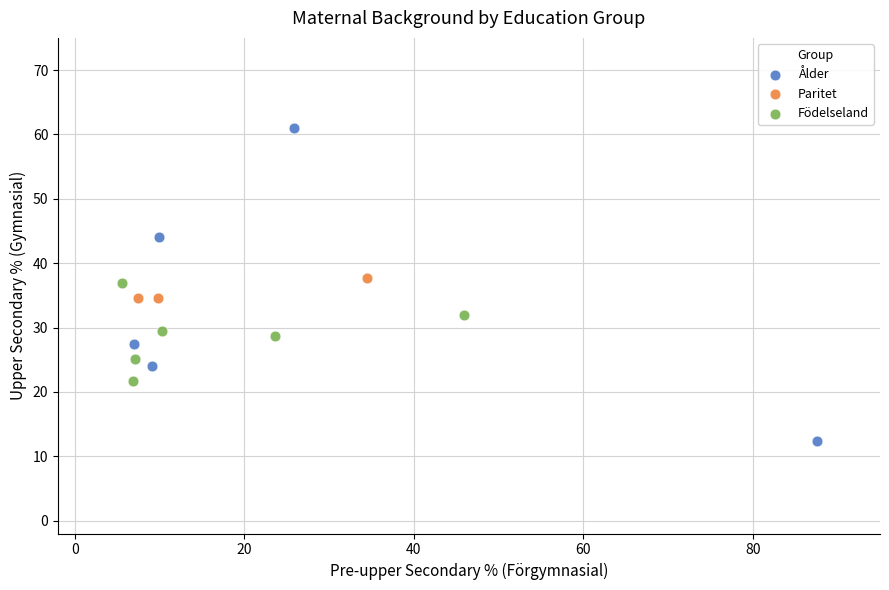

Which series has the widest spread of Y values?

Ålder